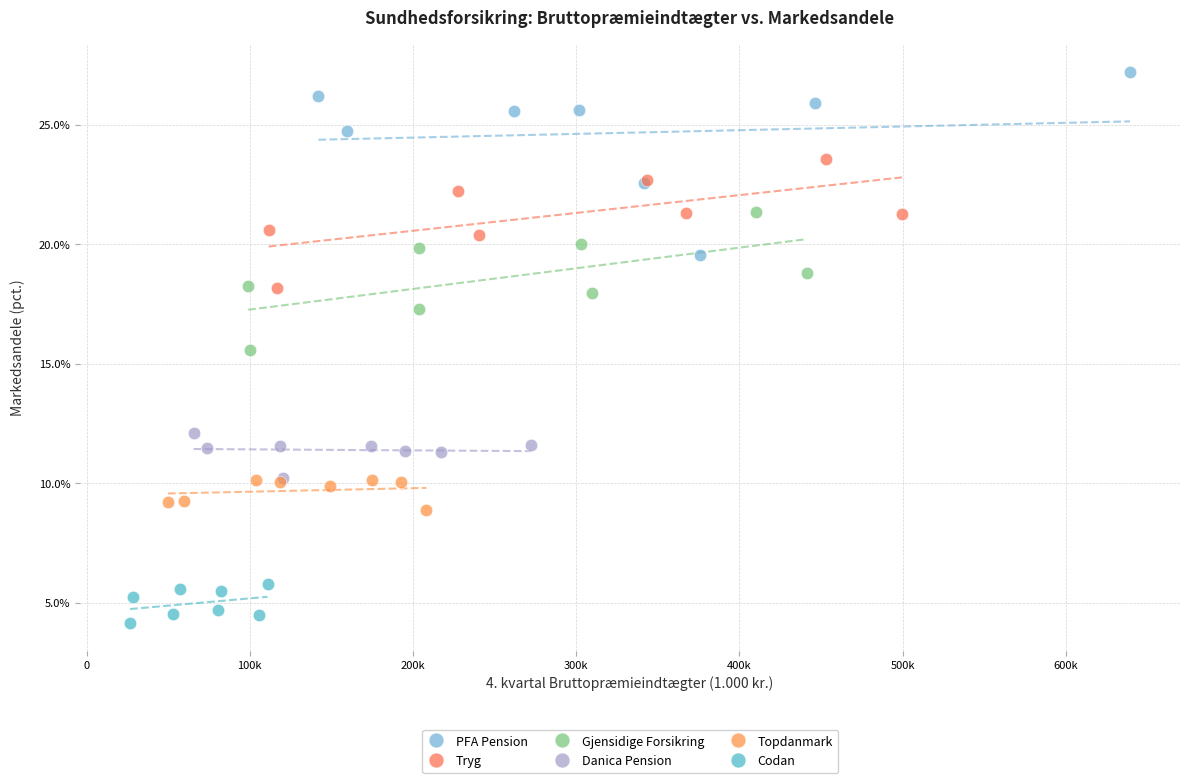

Which series contains the highest Y value?

PFA Pension